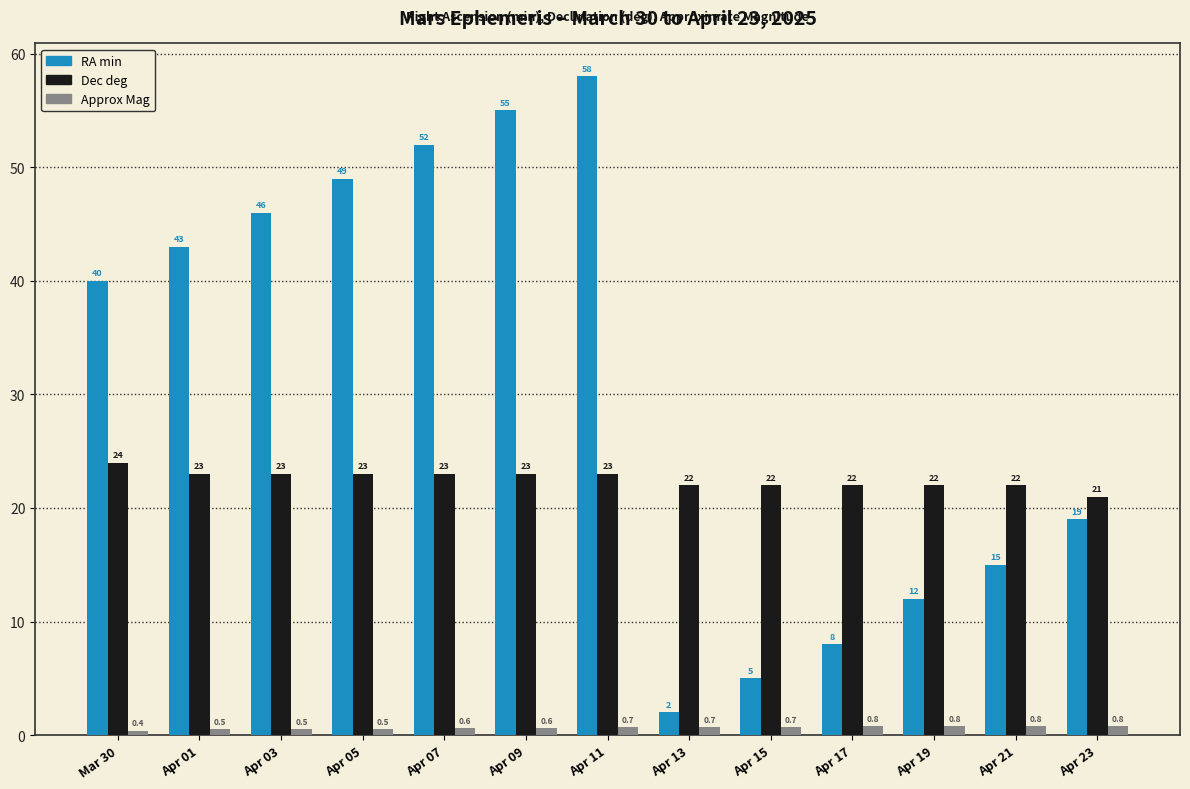

How many groups of bars are there?

13